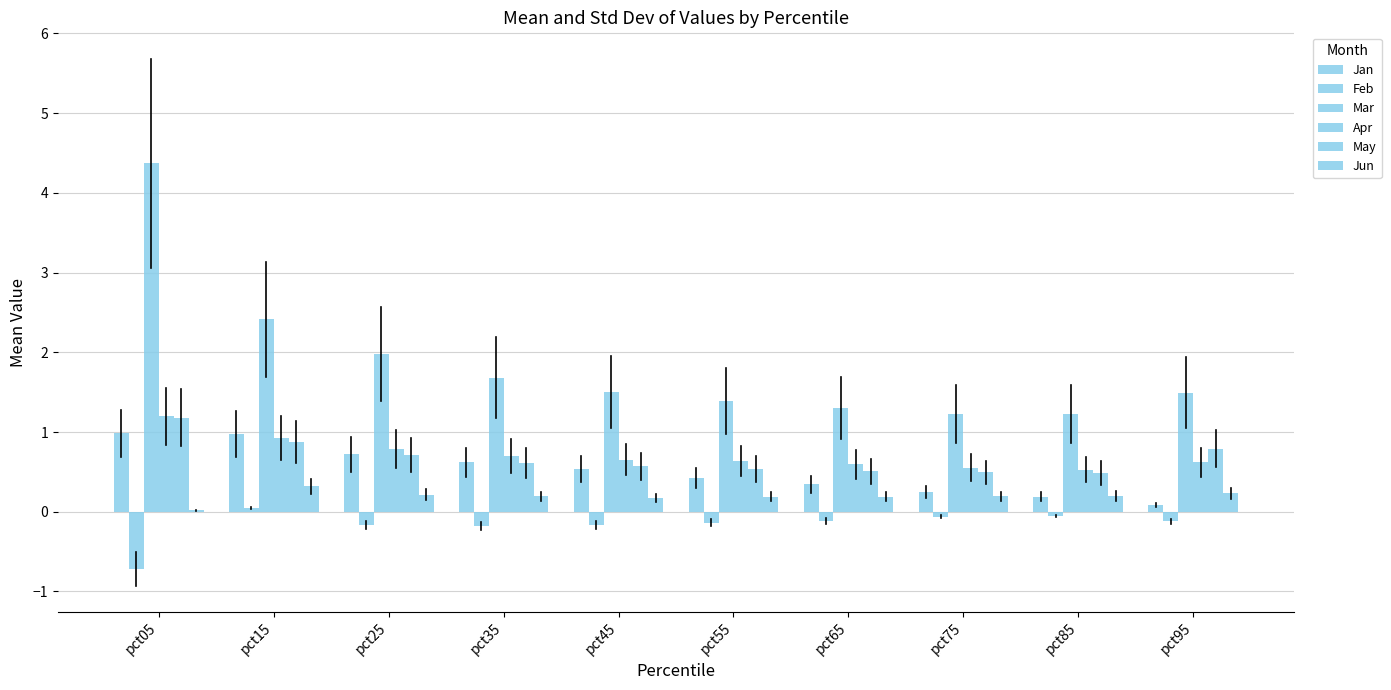

At how many categories does at least one series exceed 3?

1